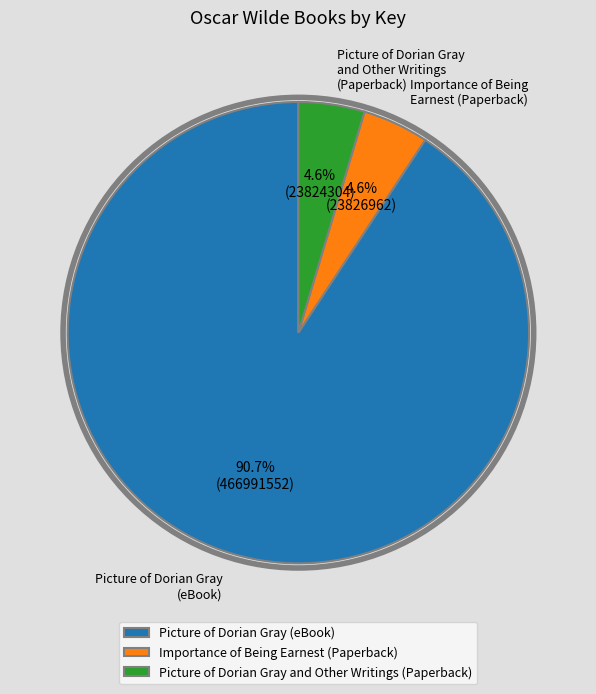

Between Importance of Being Earnest (Paperback) and Picture of Dorian Gray (eBook), which is larger?

Picture of Dorian Gray (eBook)